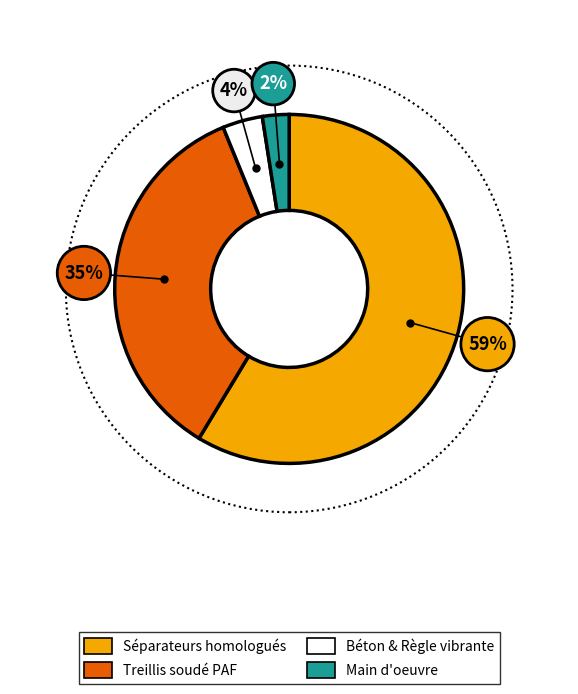

Does any single category account for the majority?

Yes